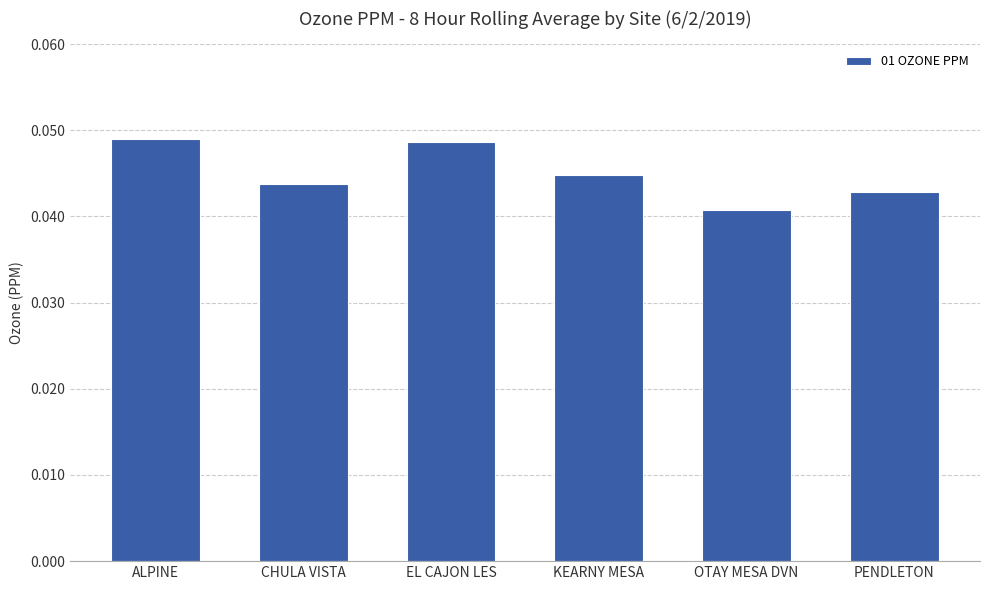

Count the number of data series in this chart.

1